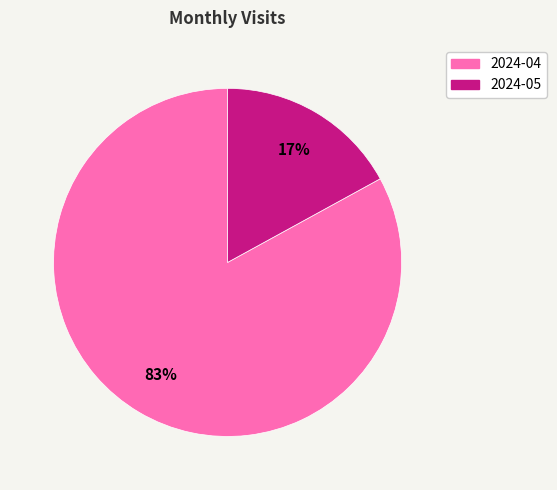

Which slice is the smallest?

2024-05